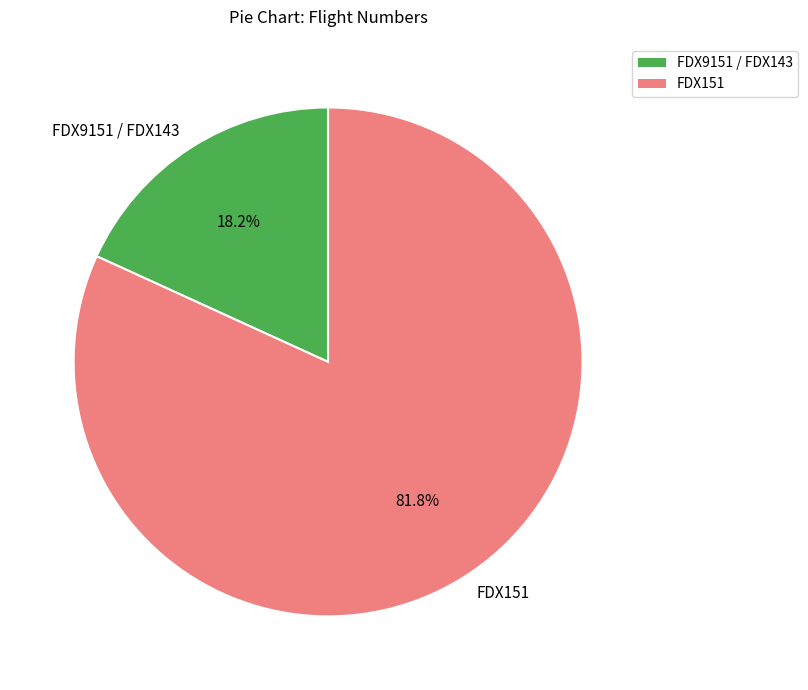

Which category has the smallest portion of the pie?

FDX9151 / FDX143